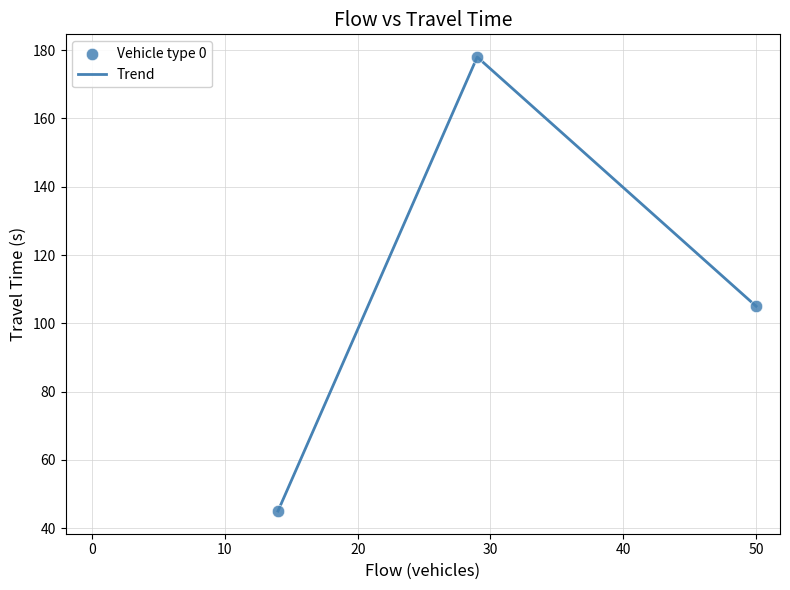

What is the difference between the maximum and second lowest values?

73